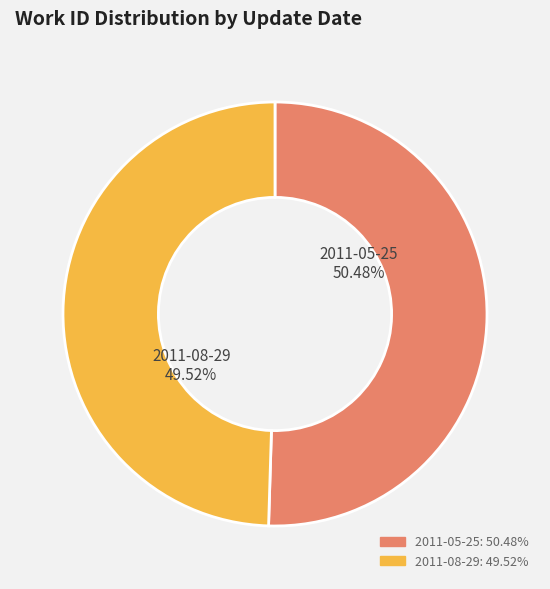

Rank the categories by value from highest to lowest.

2011-05-25, 2011-08-29